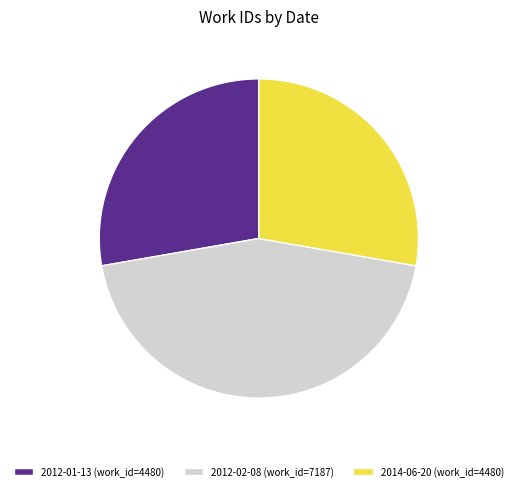

Does any single category account for the majority?

No